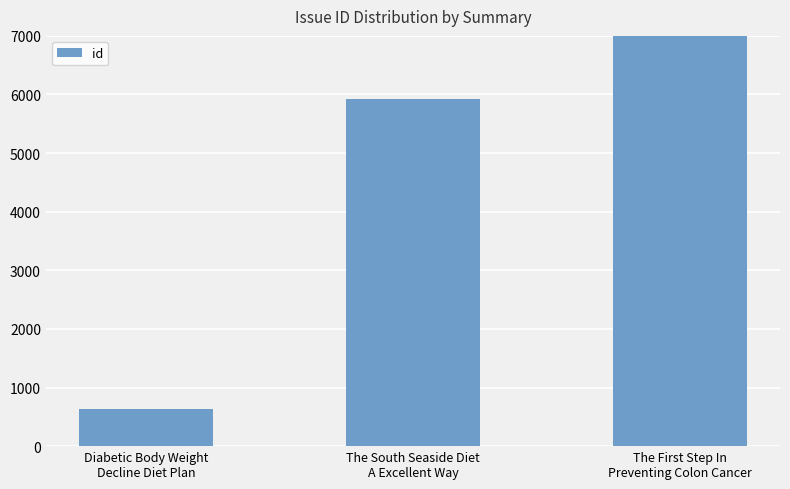

What is the sum of all values?

13962